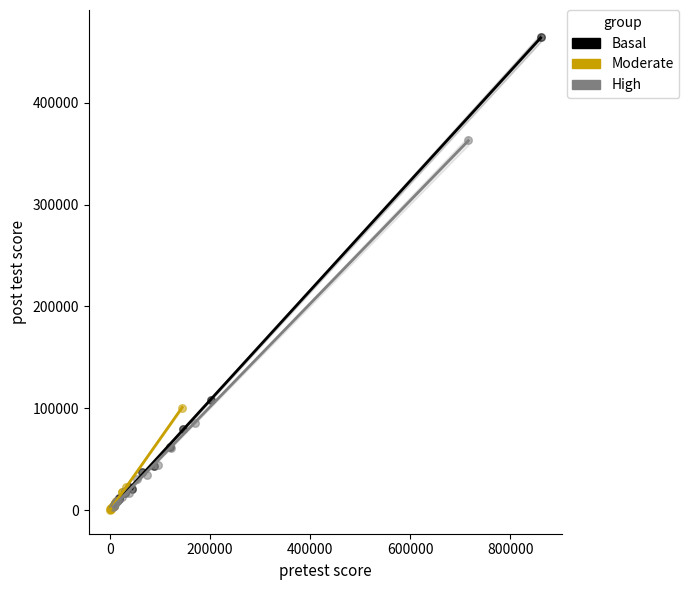

Which series contains the highest Y value?

Basal